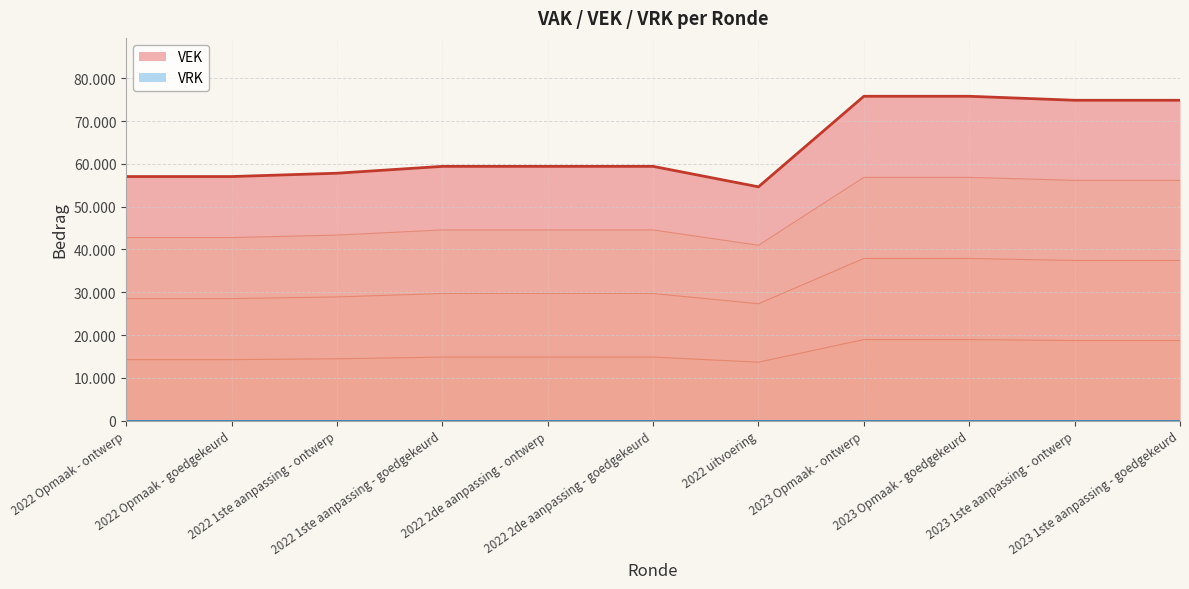

Does the chart have visible grid lines?

Yes